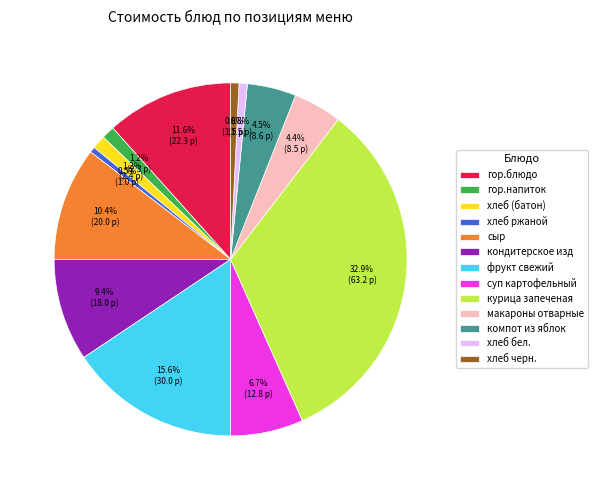

True or false: сыр accounts for 22% of the total.

False